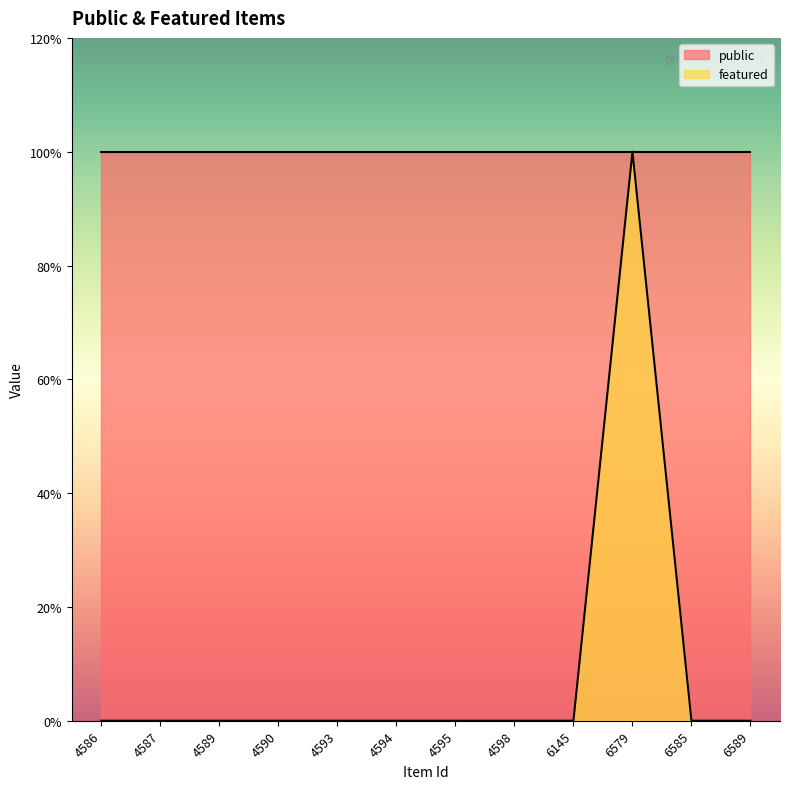

At which category does the data reach its first local peak?

6579